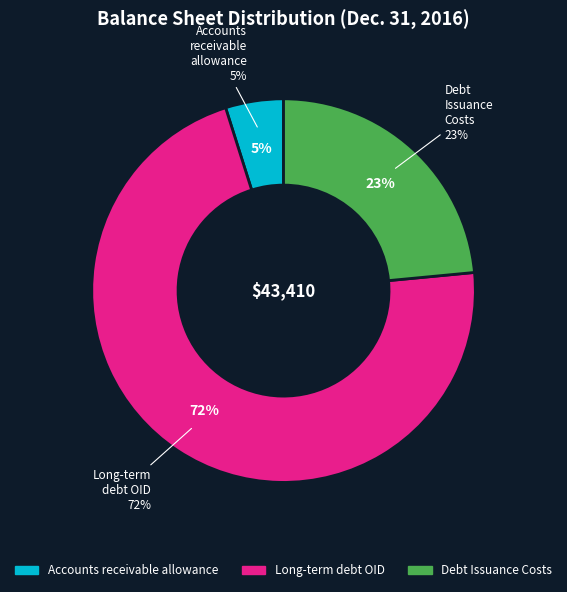

Which slice is the smallest?

Accounts receivable, allowance